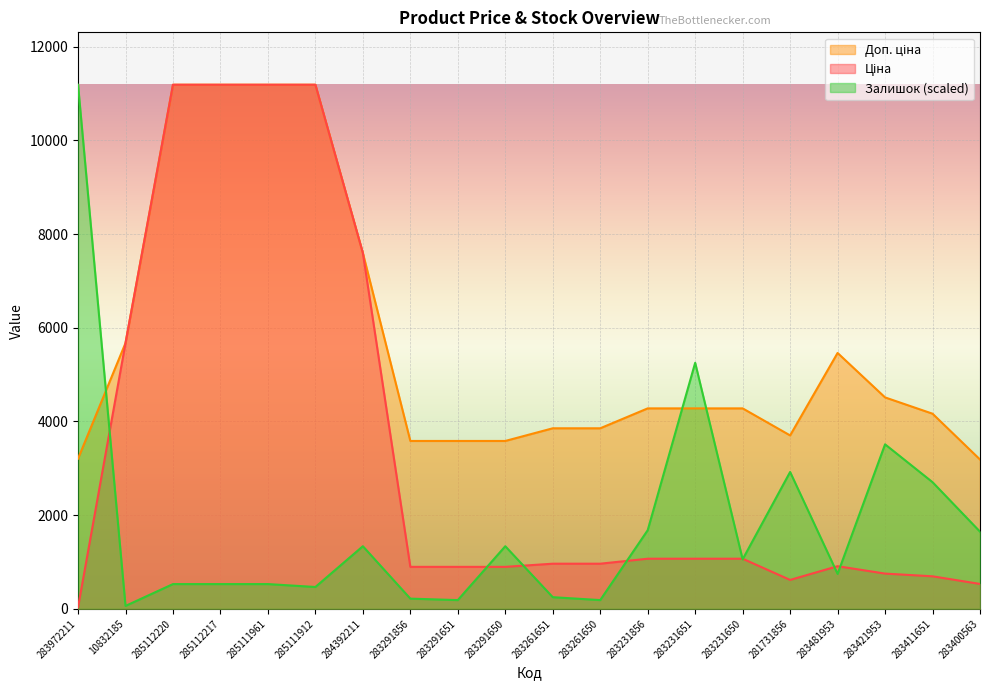

Reading right to left, list all the values displayed in this chart.

Ціна: 531.3	694.3	752.2	910.4	617.0	1069.8	1069.8	1069.8	963.5	963.5	895.9	895.9	895.9	7596.5	11188.2	11188.2	11188.2	11188.2	5673.8	32.0
Доп. ціна: 3187.6	4165.6	4513.3	5462.3	3701.9	4279.1	4279.1	4279.1	3854.0	3854.0	3583.6	3583.6	3583.6	7596.5	11188.2	11188.2	11188.2	11188.2	5673.8	3205.0
Залишок: 1647.1	2703.8	3511.8	745.9	2921.4	1056.7	5252.2	1678.2	186.5	248.6	1336.4	186.5	217.5	1336.4	466.2	528.3	528.3	528.3	62.2	11188.2